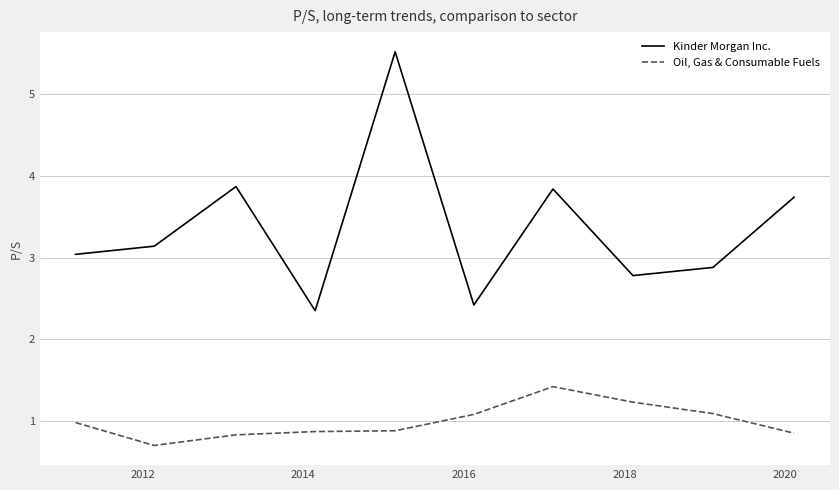

How many categories are shown in the chart?

10